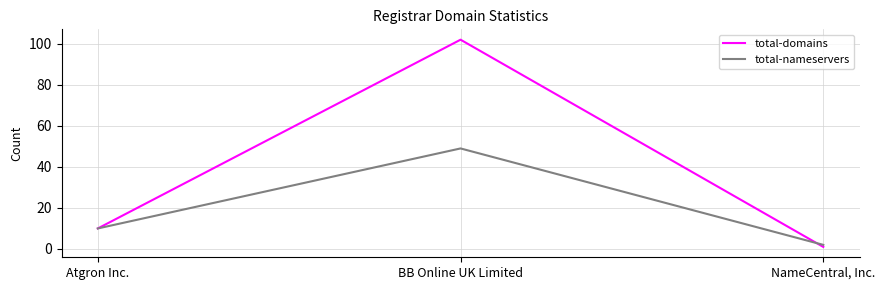

What are all the series names shown in the legend?

total-domains, total-nameservers